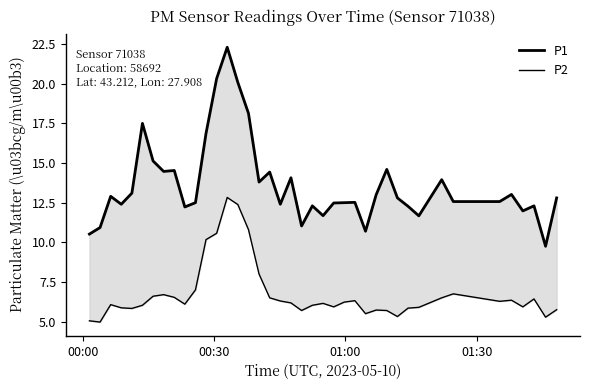

How many interior local valleys does the P1 series have?

11